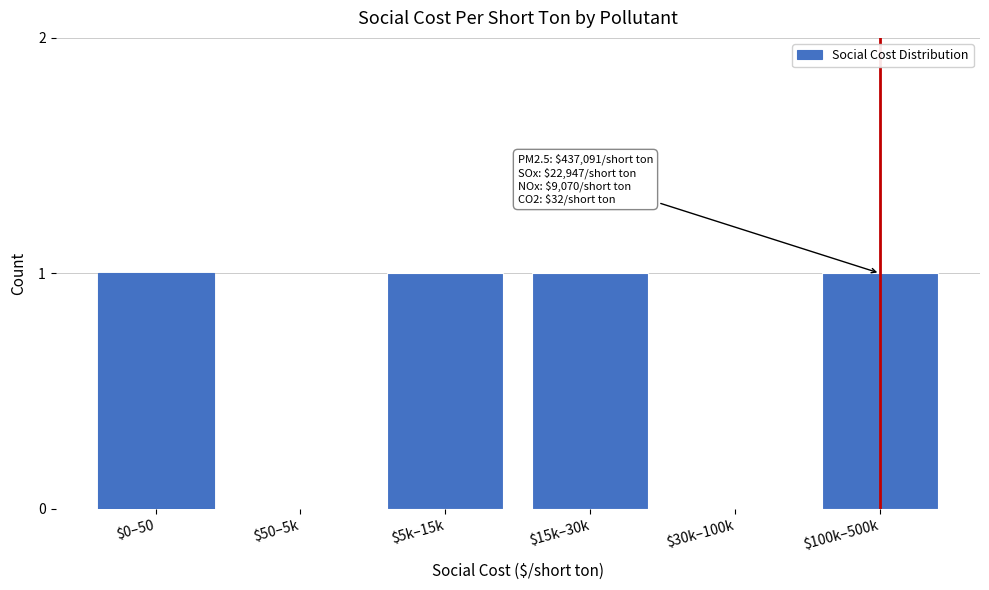

What is the sum of all values?

4